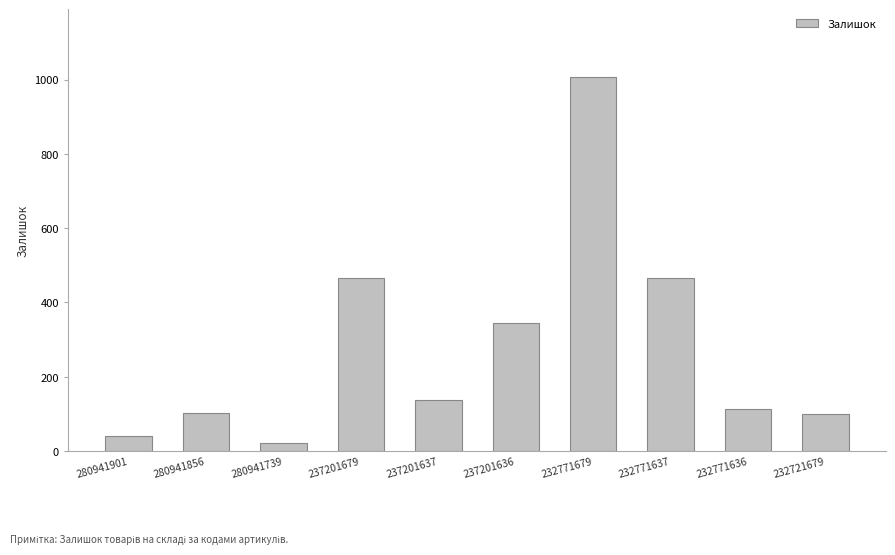

Which category has the lowest value across all series?

280941739